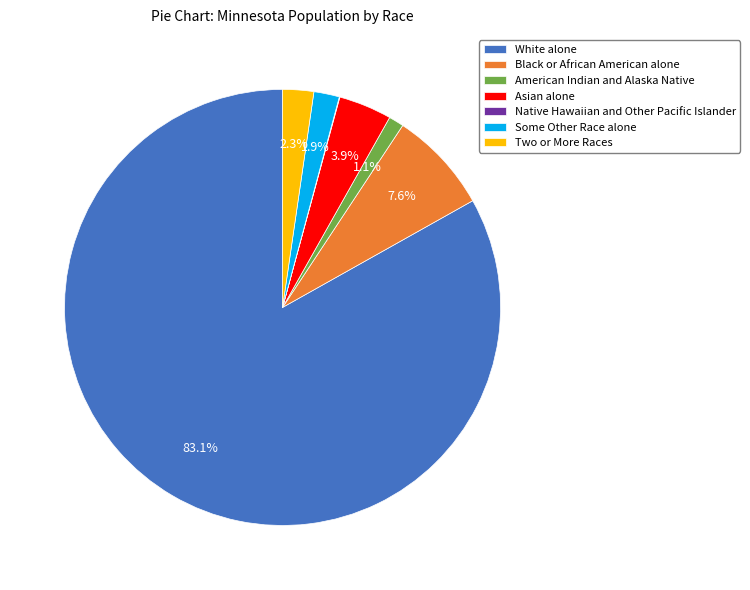

Is it true that Black or African American alone is 8% of the pie?

True